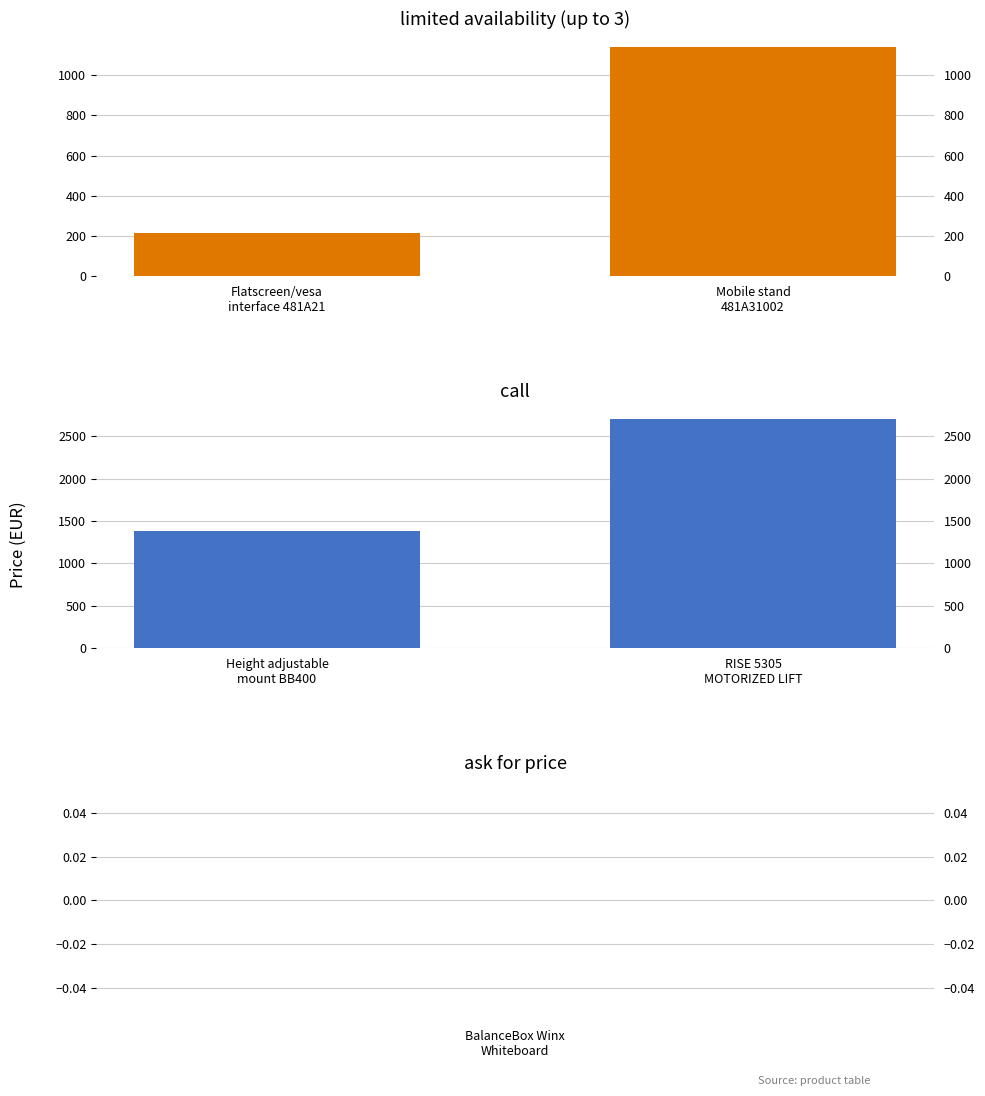

Which series has the widest spread of values?

call